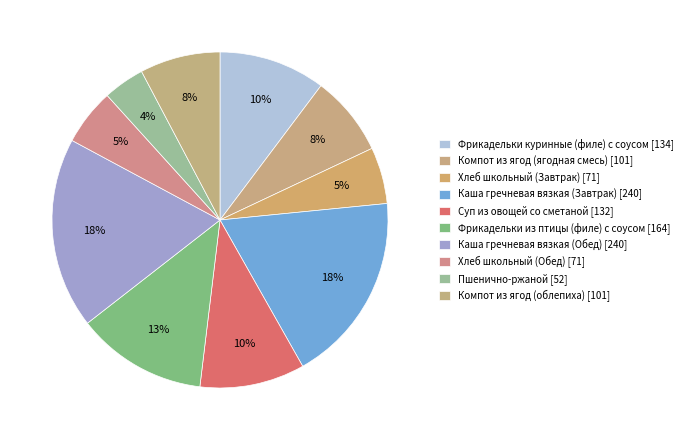

Count the number of slices in the pie.

10